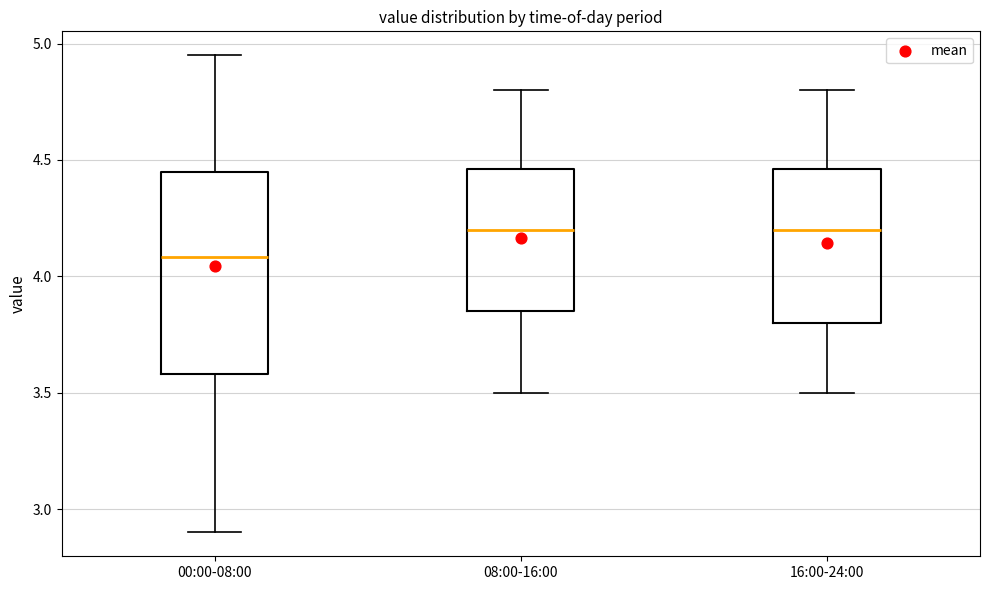

Where does the median line of the box for 08:00-16:00 sit on the y-axis? The values are not printed on the chart, so give them approximately, as read against the axis.

4.20